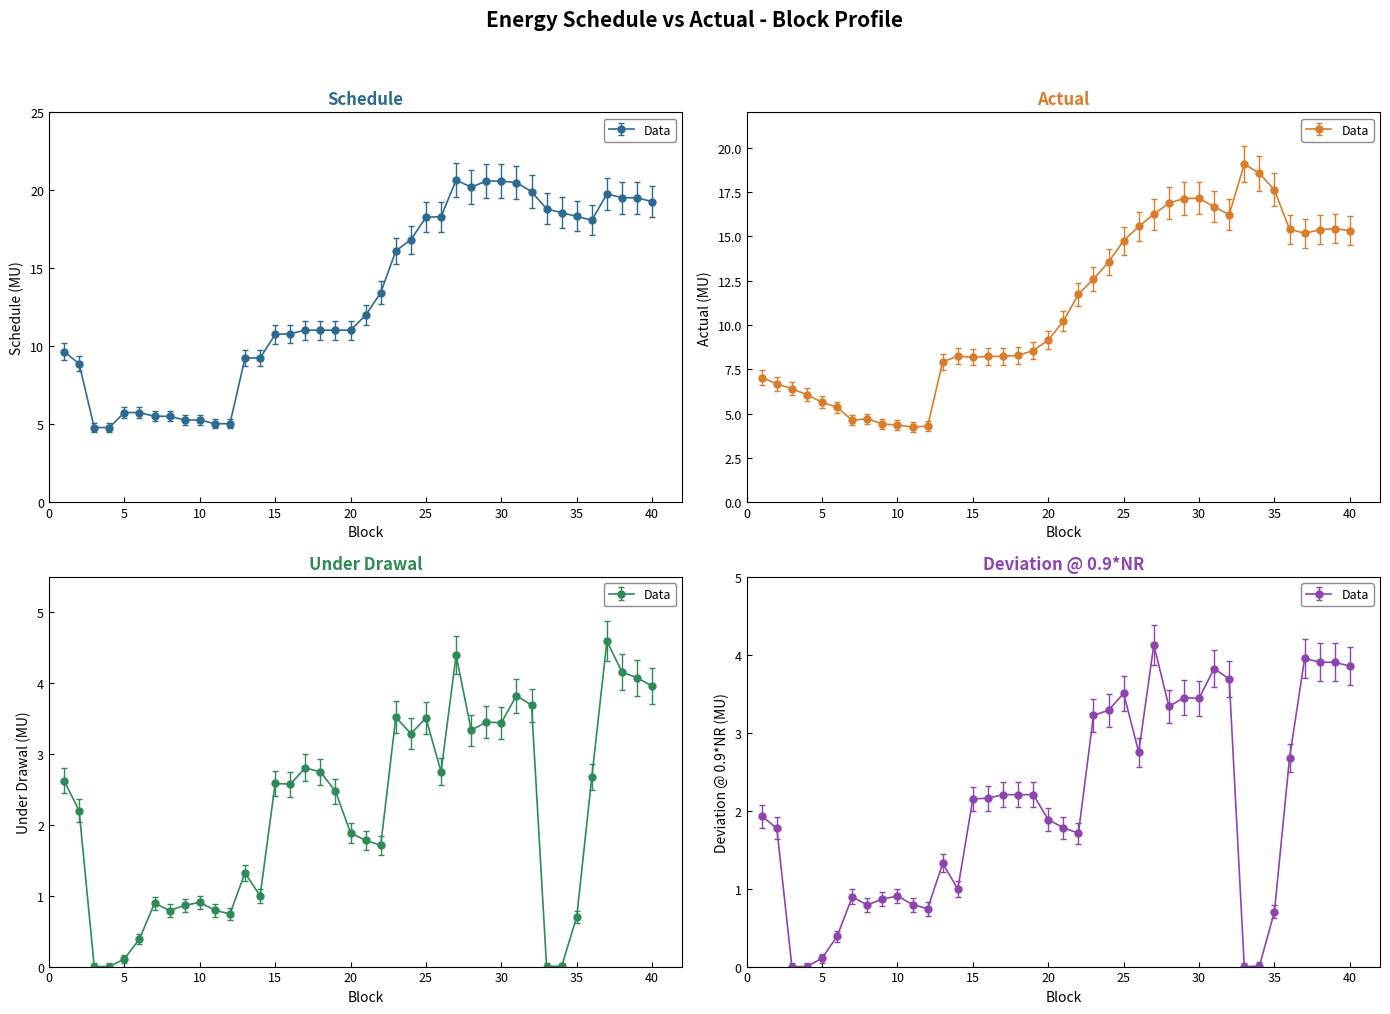

How many interior local peaks does the Schedule series have?

3